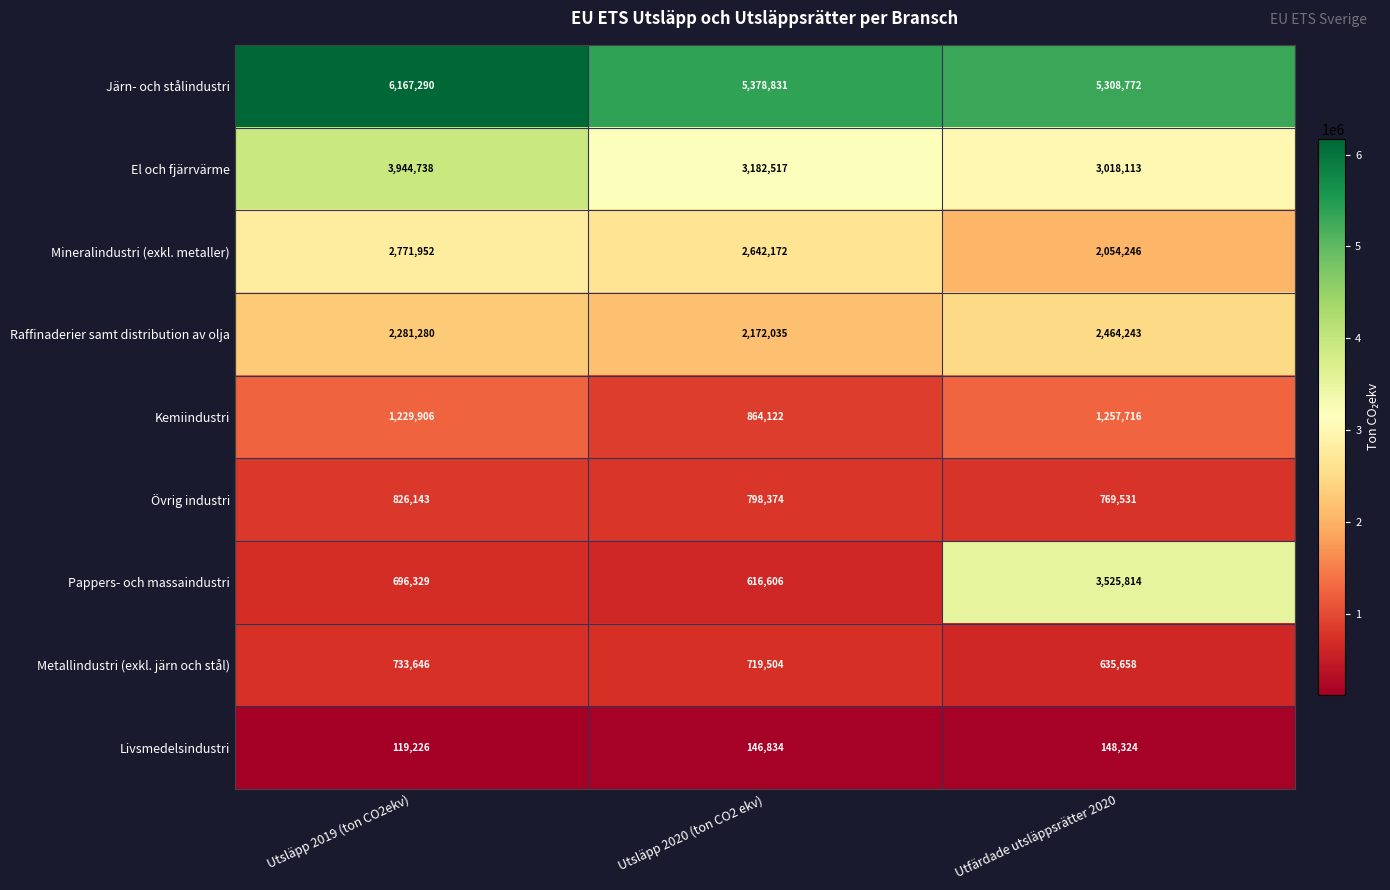

What is the greatest value displayed?

6167290